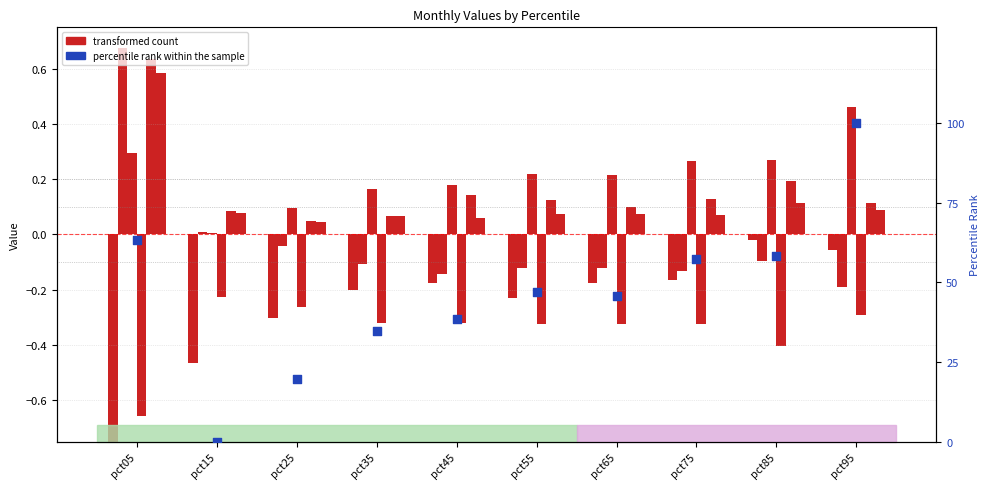

At which category is the sum across all series the highest?

pct95